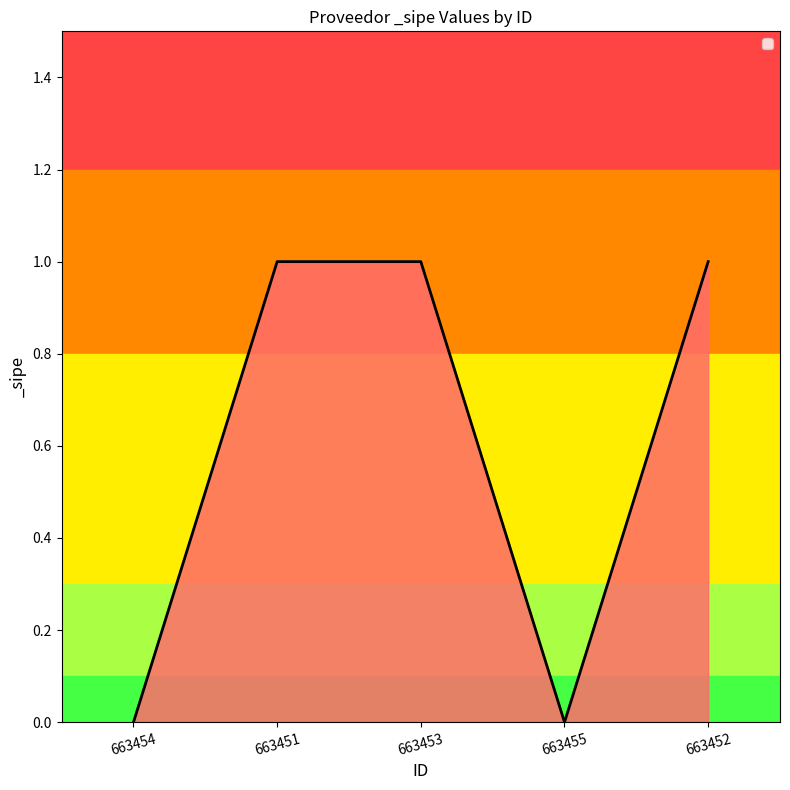

What is the difference between the maximum and second lowest values?

1